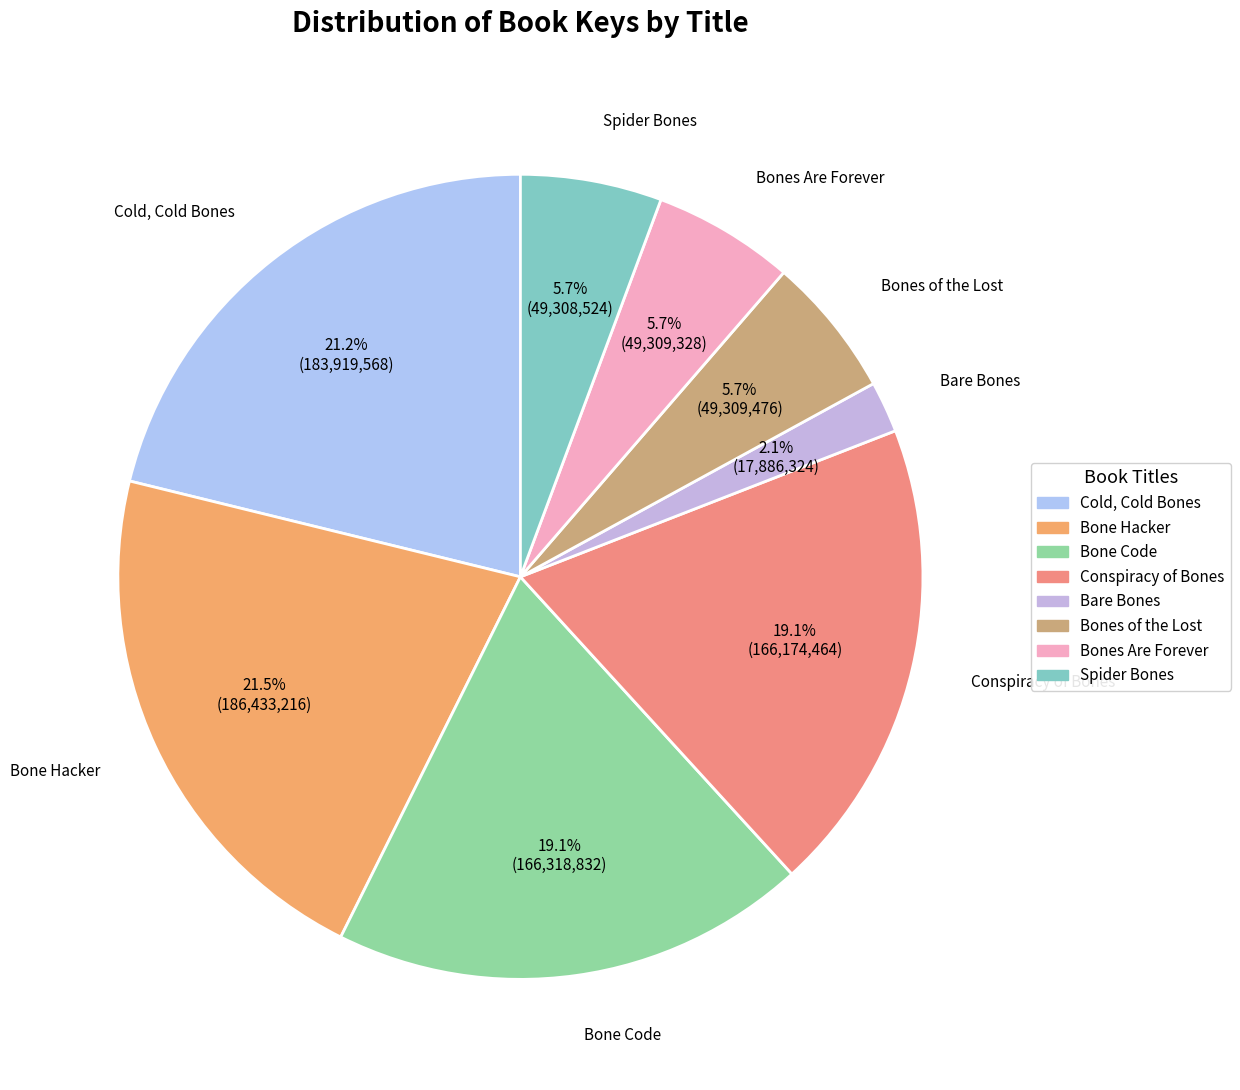

Between Cold, Cold Bones and Bone Code, which is larger?

Cold, Cold Bones